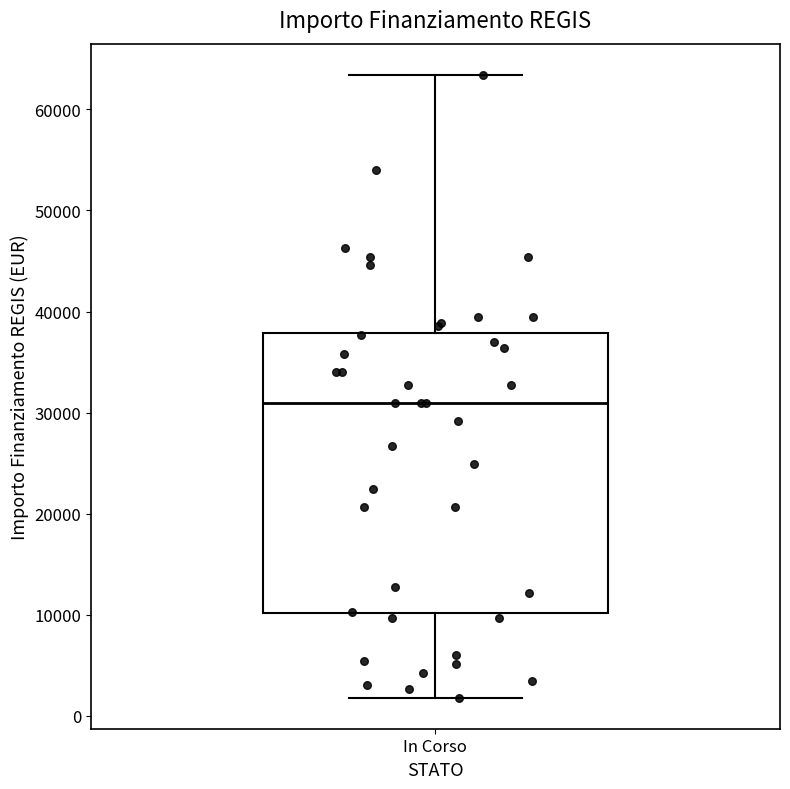

Where is the lower edge of the box for In Corso on the y-axis? The values are not printed on the chart, so give them approximately, as read against the axis.

10000